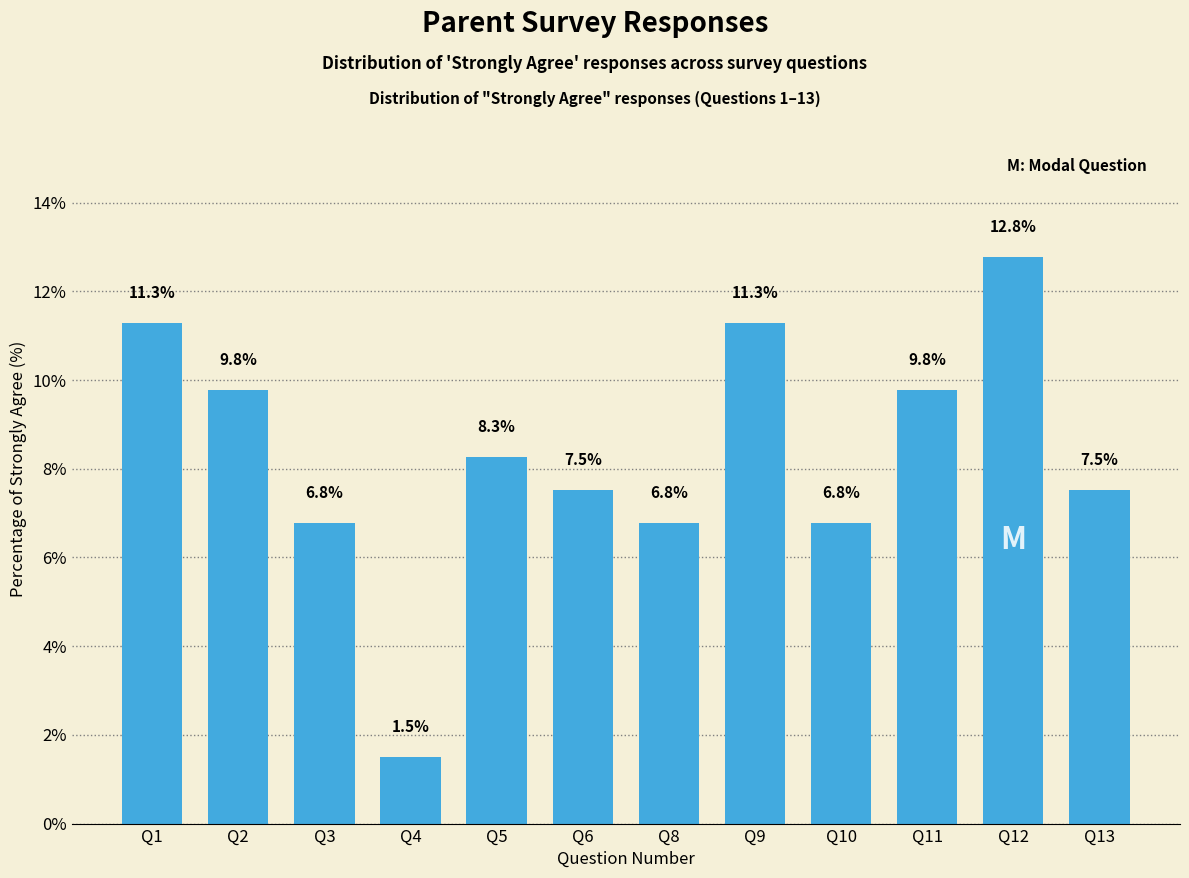

Reading left to right, transcribe all the data shown in this chart.

11.3	9.8	6.8	1.5	8.3	7.5	6.8	11.3	6.8	9.8	12.8	7.5